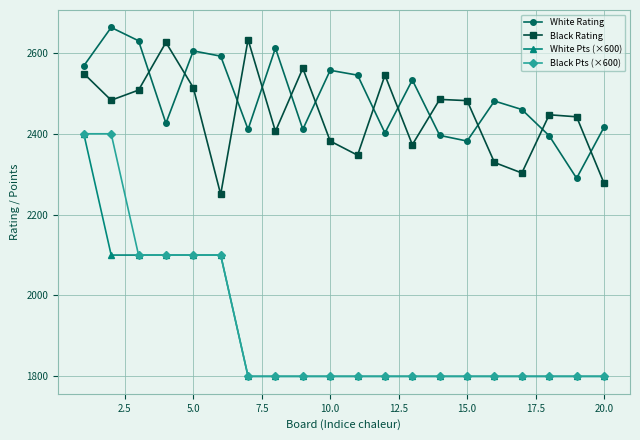

True or false: White Pts (×600) and White Rating intersect in this chart.

False